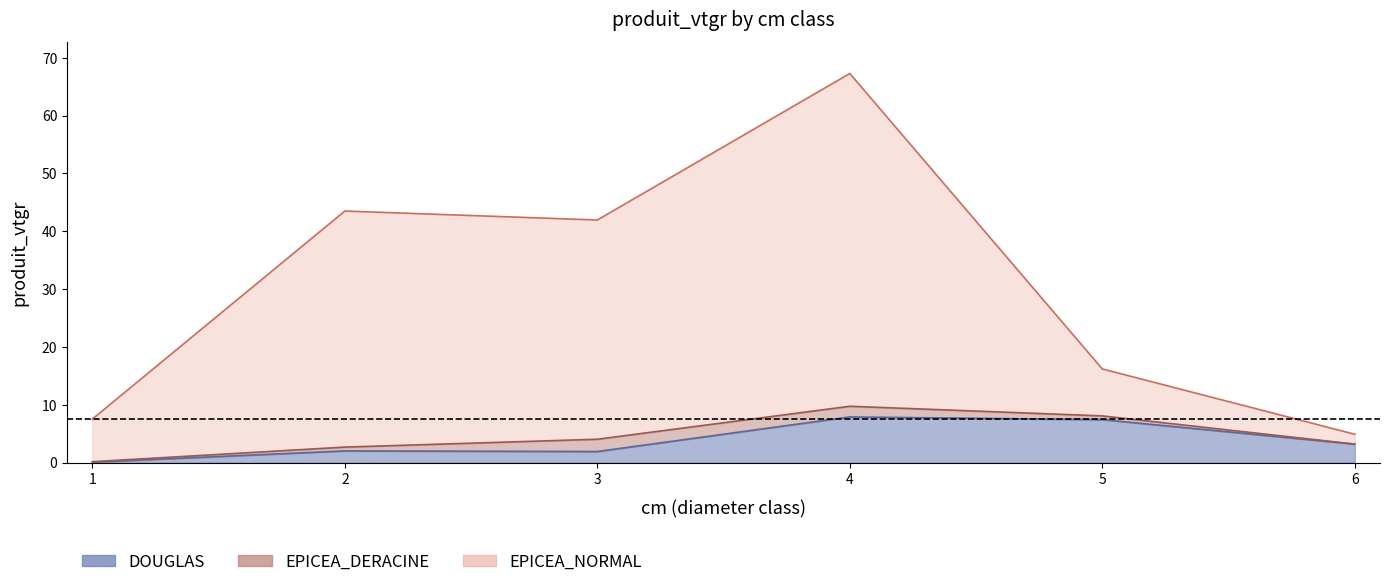

What is the difference between the highest and lowest values at 1?

7.5